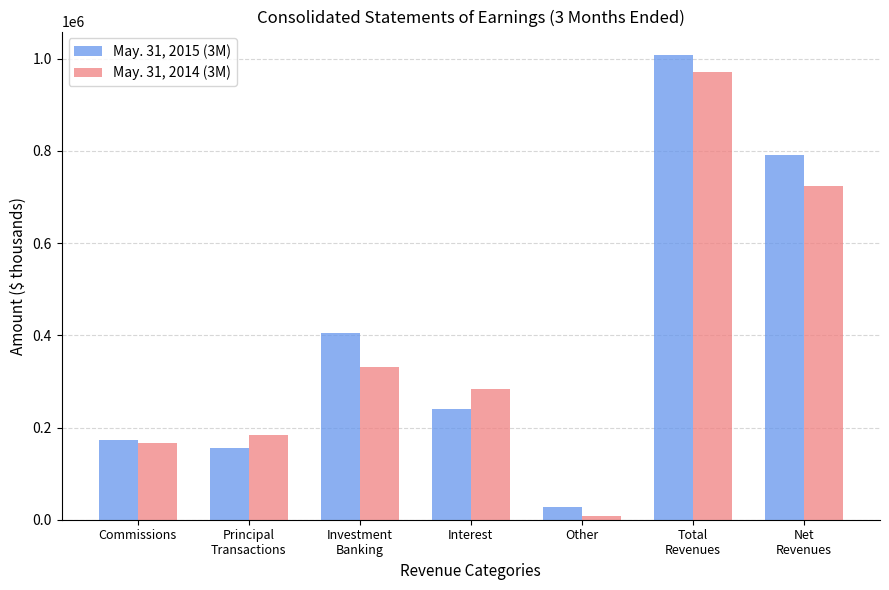

What is the value of the May. 31, 2015 (3M) bar at the 2nd from the left?

155962